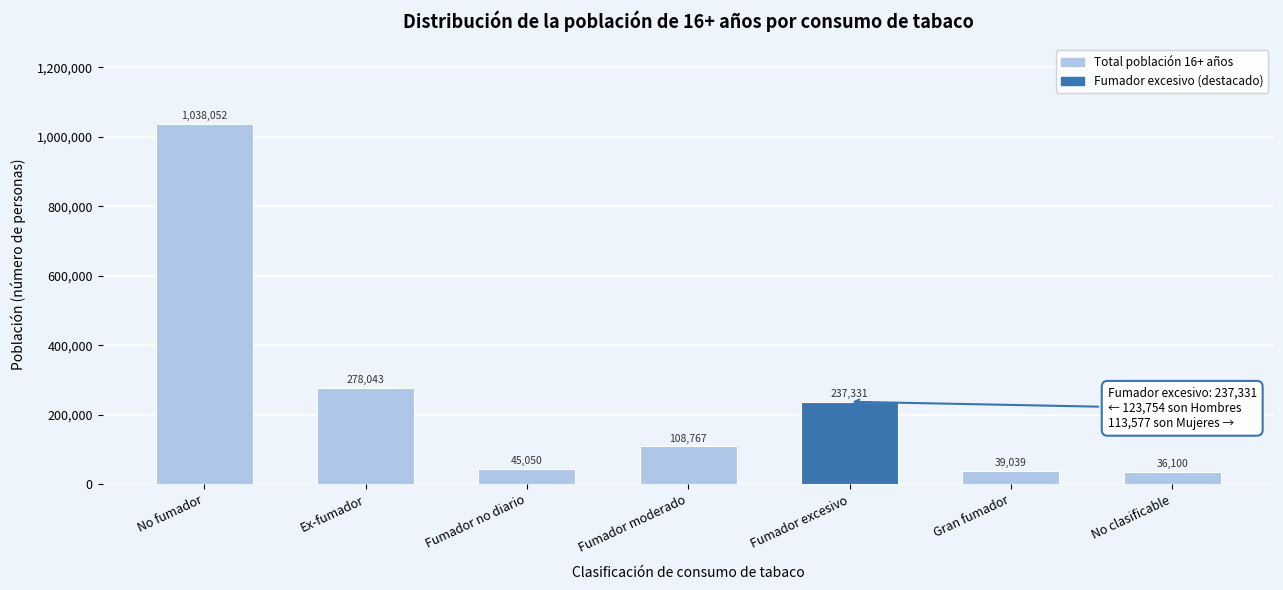

Reading left to right, transcribe all the data shown in this chart.

No fumador=1038052	Ex-fumador=278043	Fumador no diario=45050	Fumador moderado=108767	Fumador excesivo=237331	Gran fumador=39039	No clasificable=36100